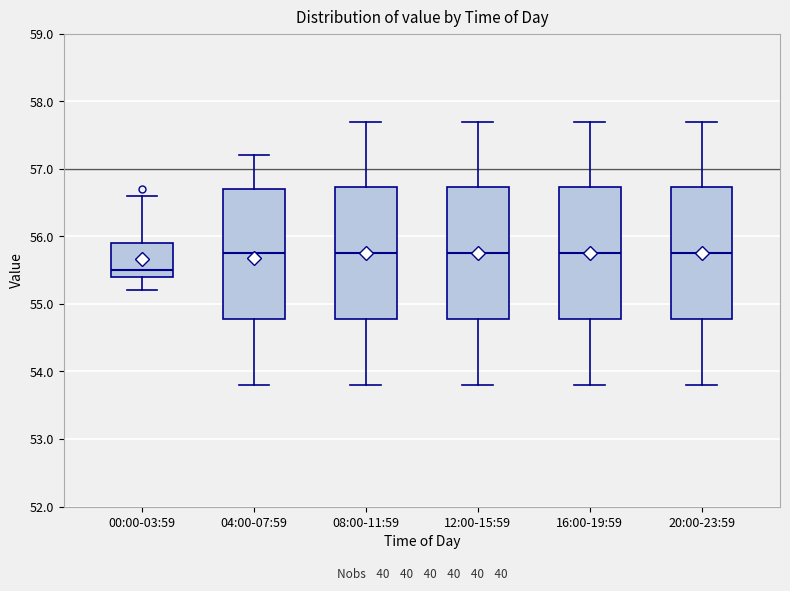

Reading left to right, transcribe this box plot: for each box, give where its median line is, the range the box spans, and where its two whiskers end, as read against the y-axis. The values are not printed on the chart, so give them approximately, as read against the axis.

00:00-03:59: median 55.5, box 55.4 to 55.9, whiskers 55.2 to 56.6
04:00-07:59: median 55.8, box 54.8 to 56.7, whiskers 53.8 to 57.2
08:00-11:59: median 55.8, box 54.8 to 56.7, whiskers 53.8 to 57.7
12:00-15:59: median 55.8, box 54.8 to 56.7, whiskers 53.8 to 57.7
16:00-19:59: median 55.8, box 54.8 to 56.7, whiskers 53.8 to 57.7
20:00-23:59: median 55.8, box 54.8 to 56.7, whiskers 53.8 to 57.7